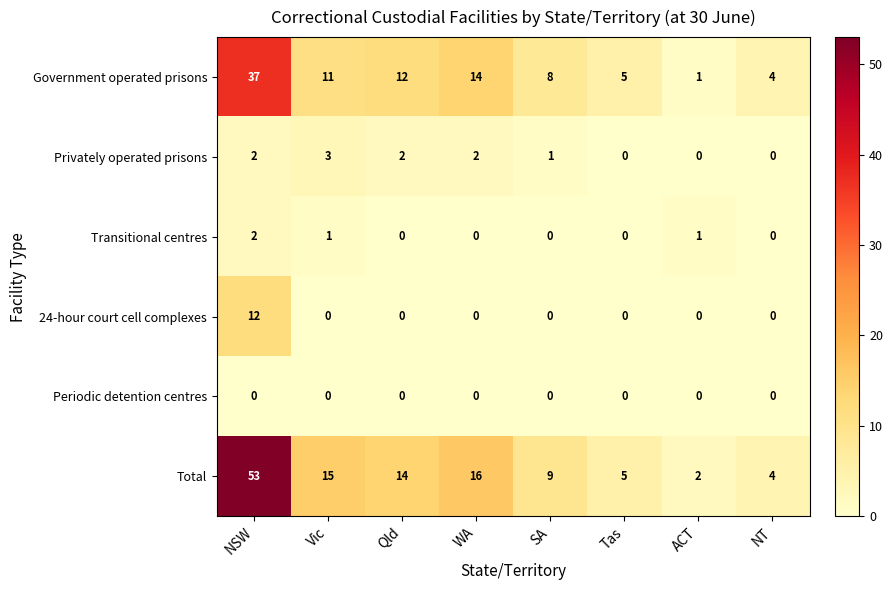

Rank the series by their maximum value, from lowest to highest.

Periodic detention centres, Transitional centres, Privately operated prisons, 24-hour court cell complexes, Government operated prisons, Total